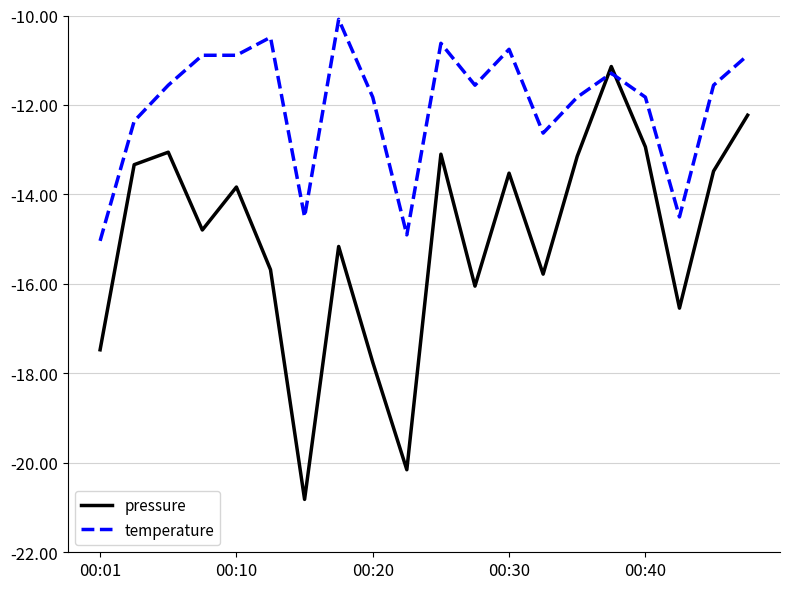

What is the difference between the maximum and minimum values in the pressure series?

9.7